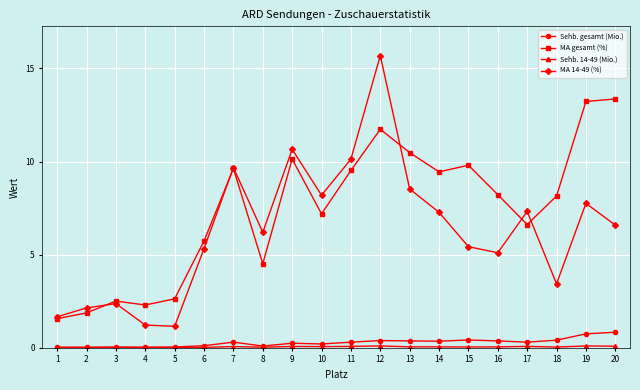

True or false: MA 14-49 (%) and Sehb. gesamt (Mio.) cross at least once.

False